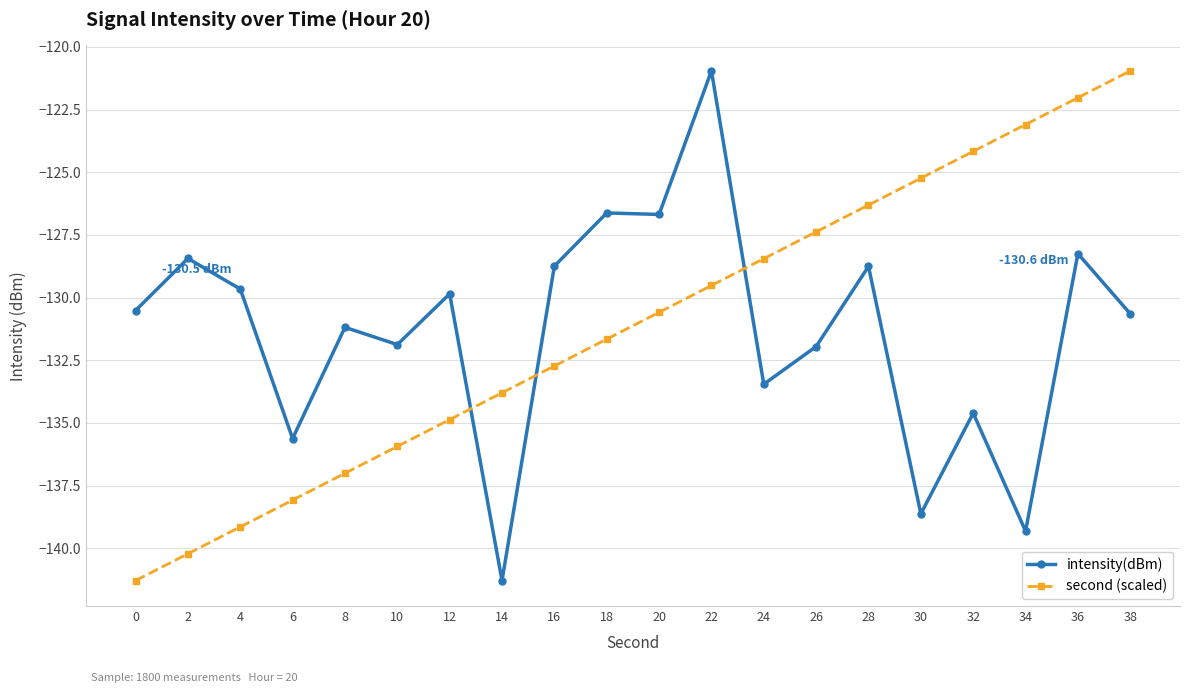

Is the value of intensity(dBm) at 0 greater than the value of second (scaled) at 34?

No